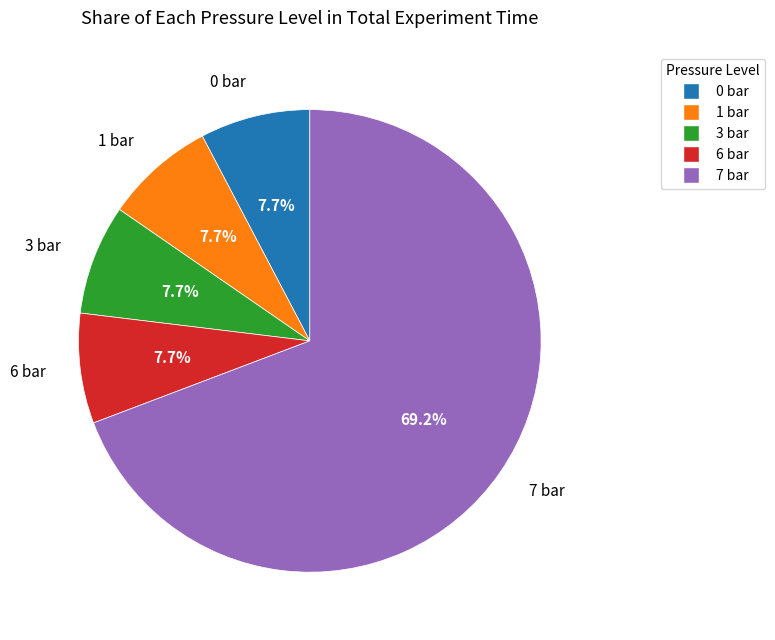

To the nearest percent, what portion does 1 bar represent?

8%